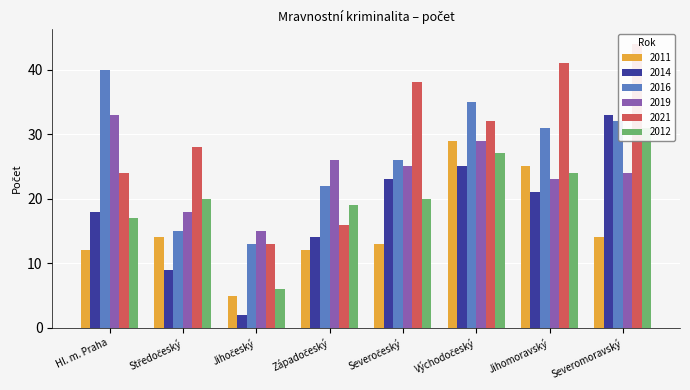

At Východočeský, list the series in order from smallest to largest.

2014, 2012, 2011, 2019, 2021, 2016